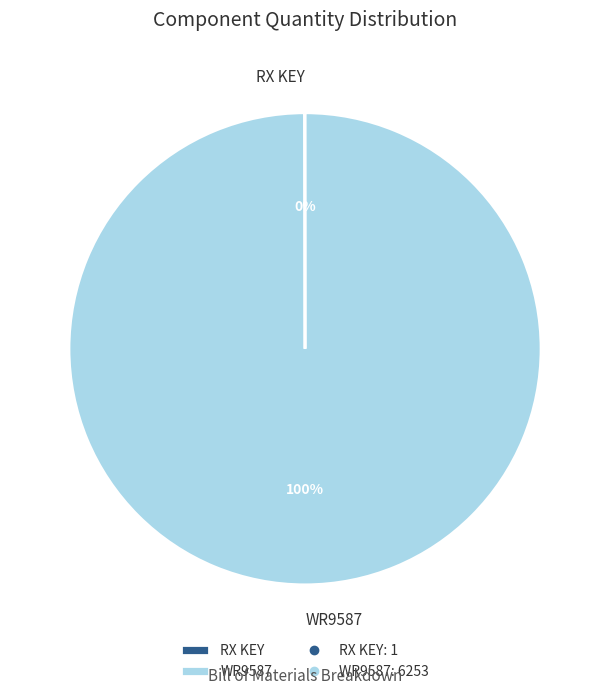

To the nearest percent, what is the difference between the largest and smallest slice percentages?

100%